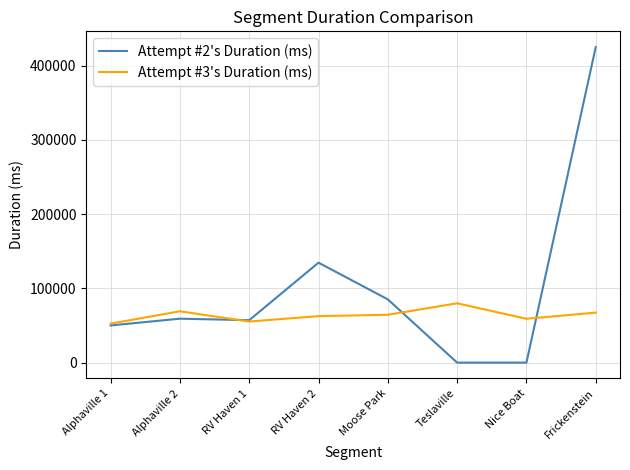

Which series has the largest total across all categories?

Attempt #2's Duration (ms)